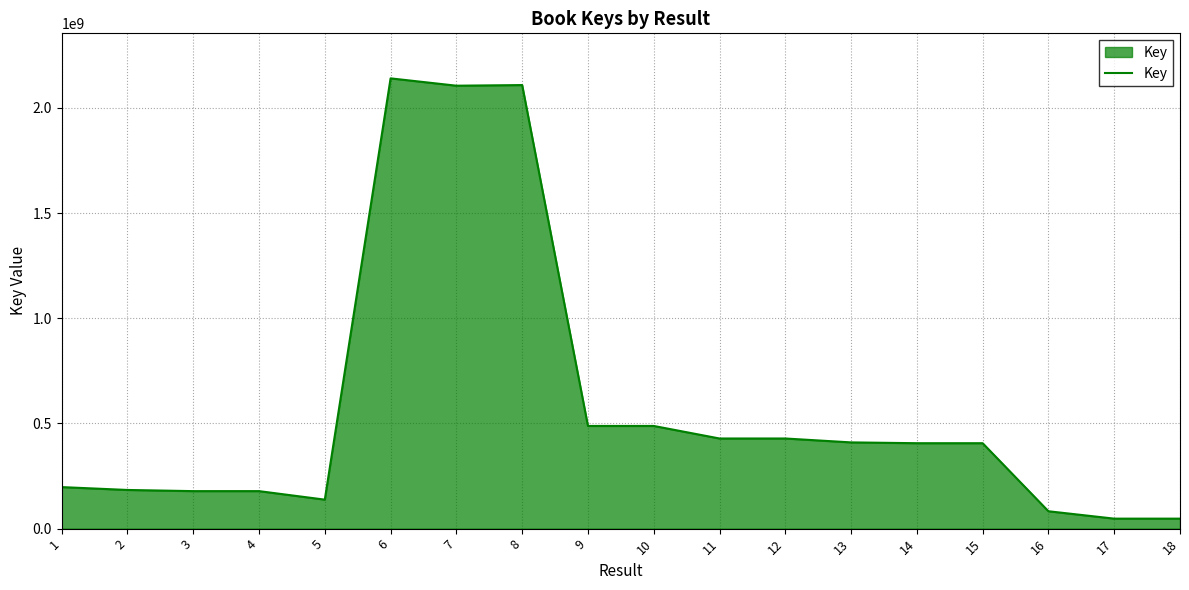

What is the change in value from 8 to 17?

-2061283453